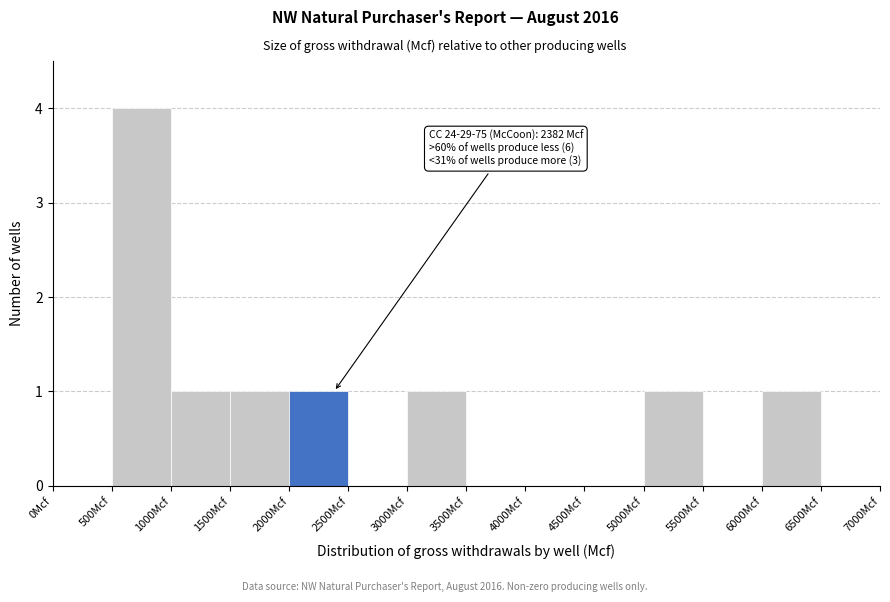

Which range on the x-axis has the tallest bar?

500 to 1000